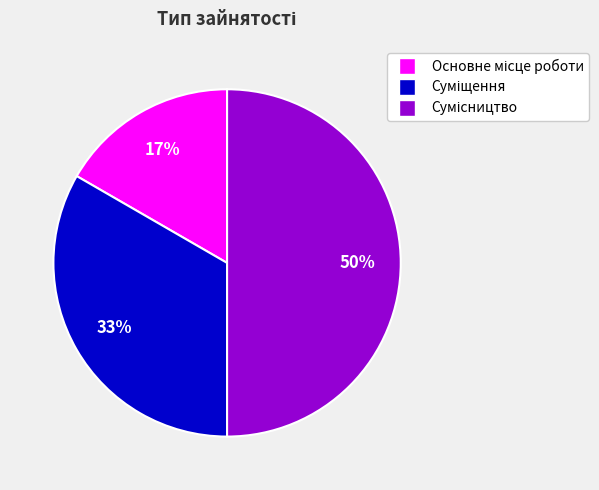

To the nearest percent, what is the average slice percentage?

33%